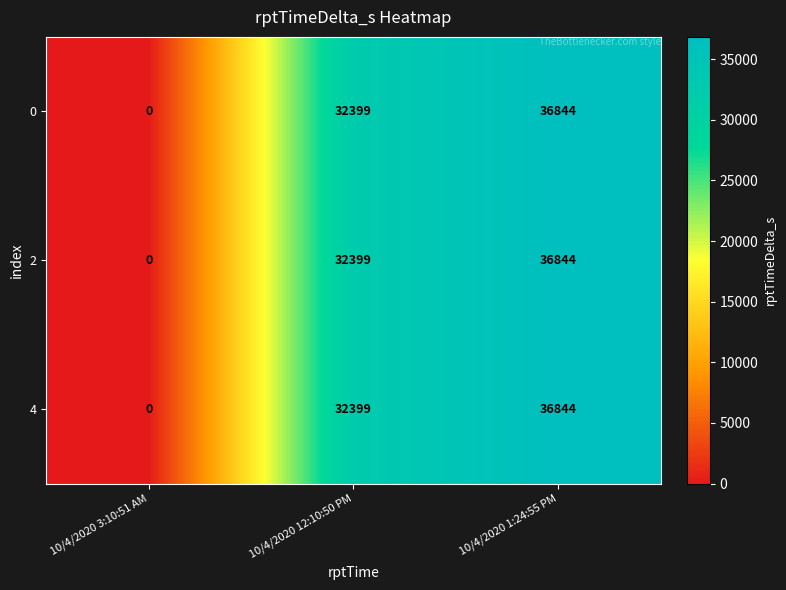

Reading left to right, what are all the values shown in this chart?

0: 0	32399	36844
2: 0	32399	36844
4: 0	32399	36844